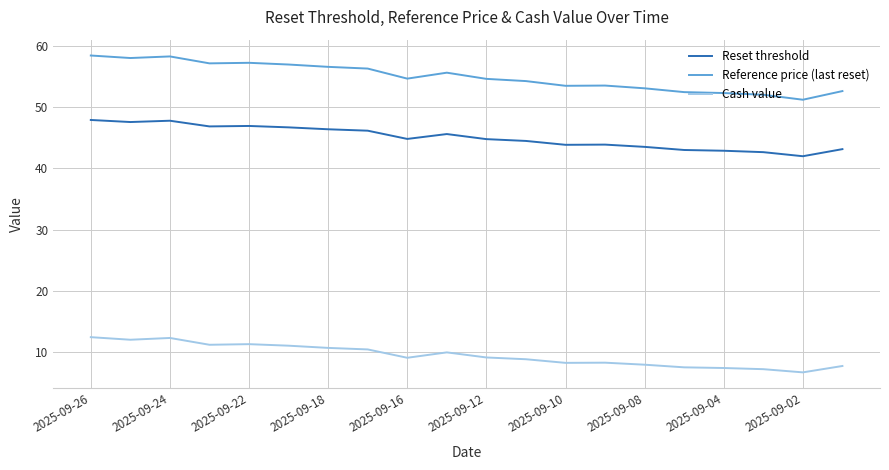

What is the lowest value of the Reference price (last reset) series?

51.2